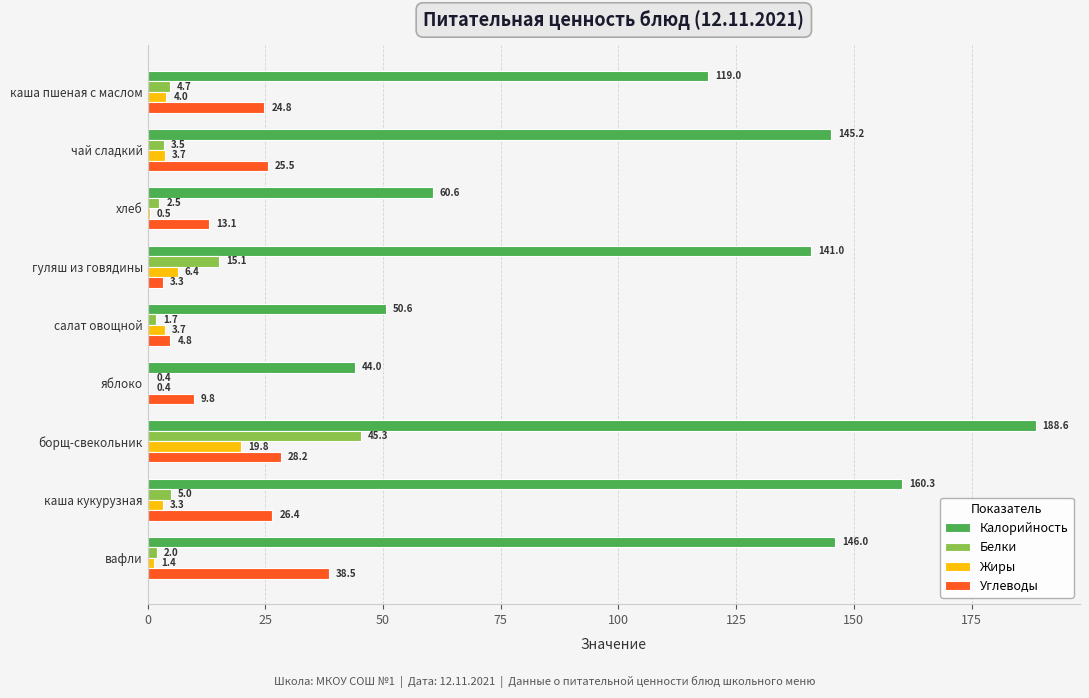

Which series changed the most between гуляш из говядины and яблоко?

Калорийность